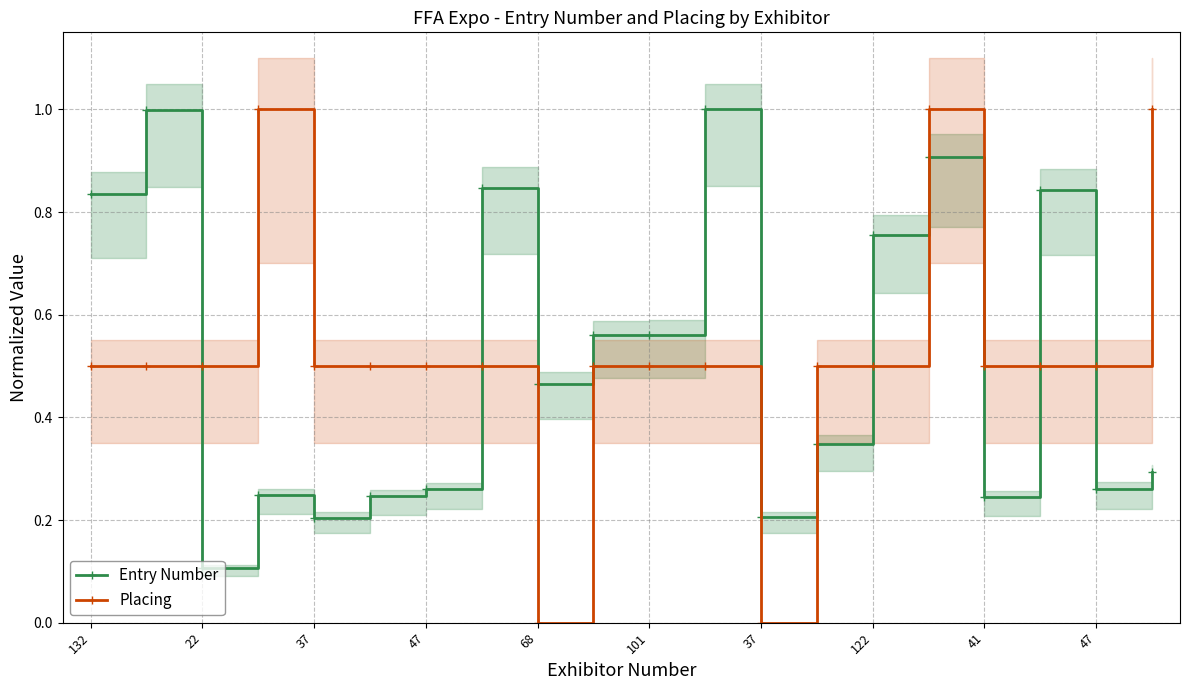

Between 47 and 132, which is larger?

132